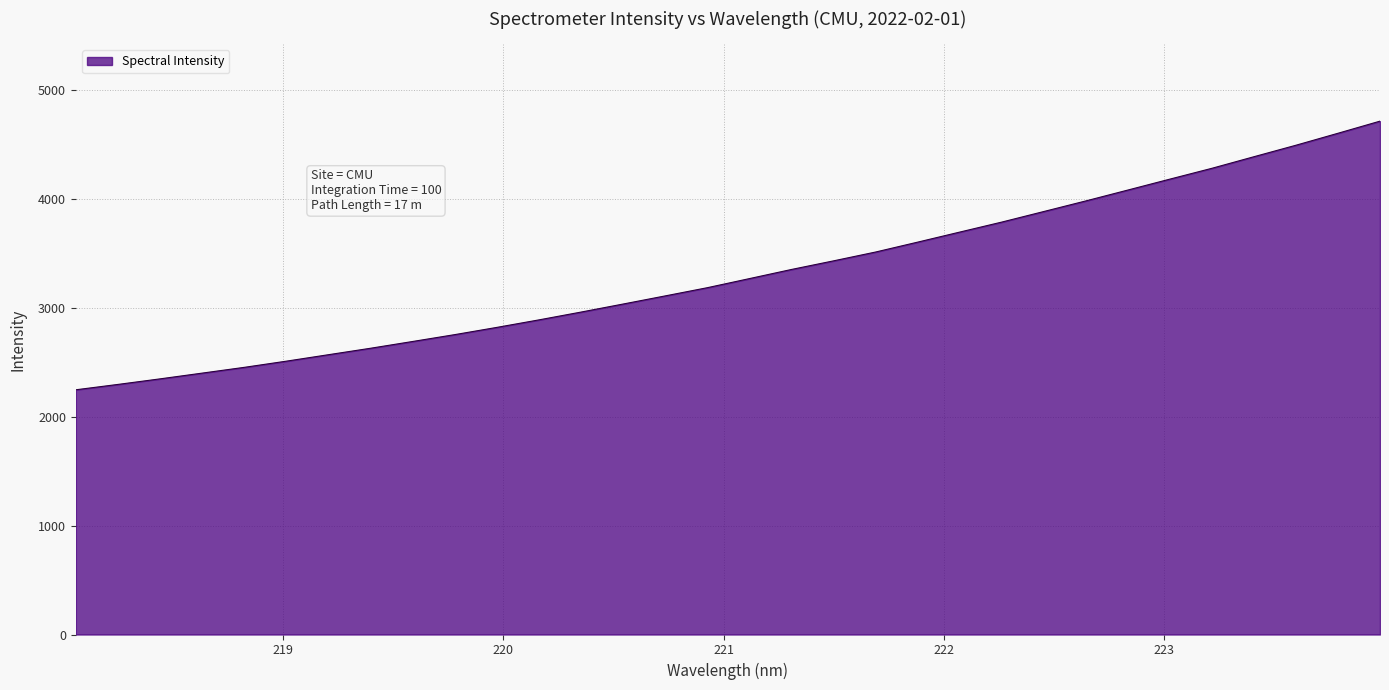

What is the difference between the maximum and minimum values?

2466.8